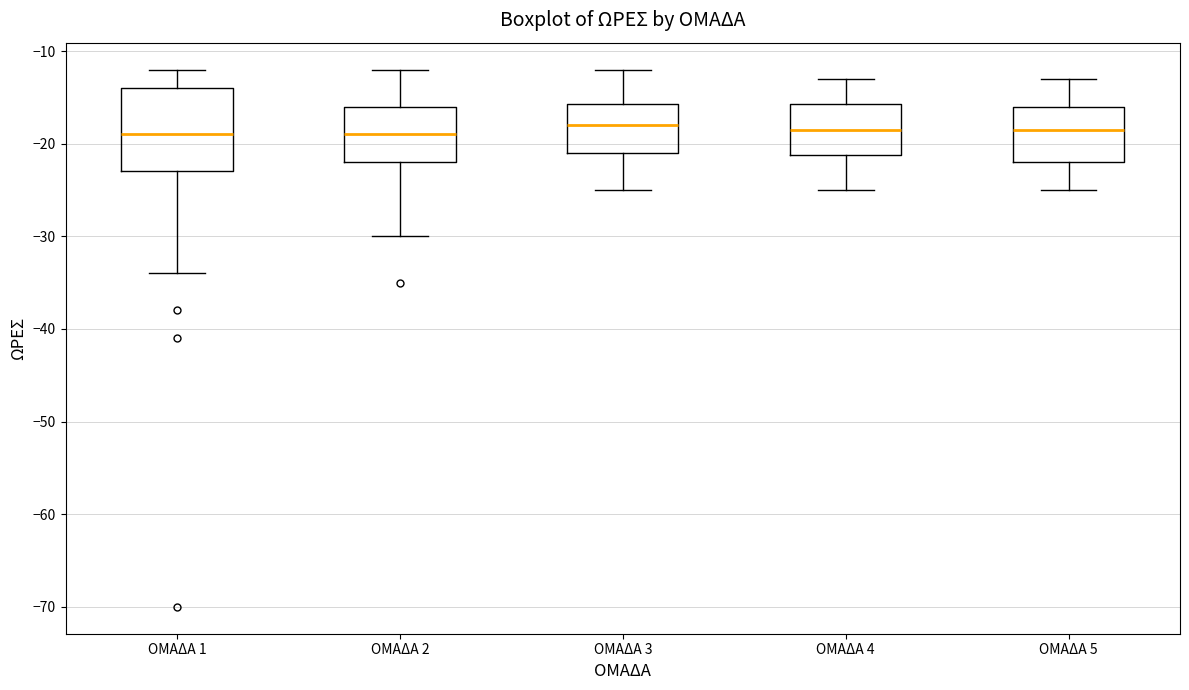

Which box is the tallest, from its lower edge to its upper edge?

ΟΜΑΔΑ 1